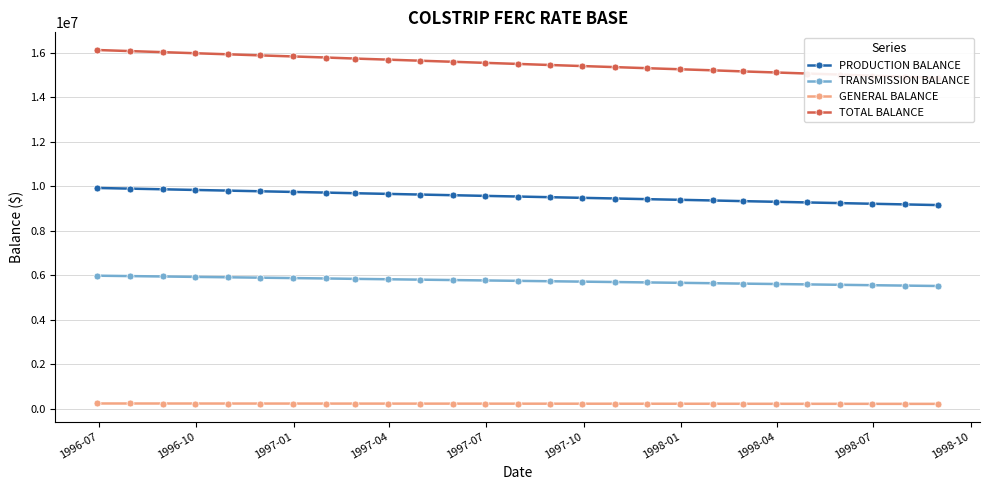

What is the minimum value for PRODUCTION BALANCE?

9144541.5